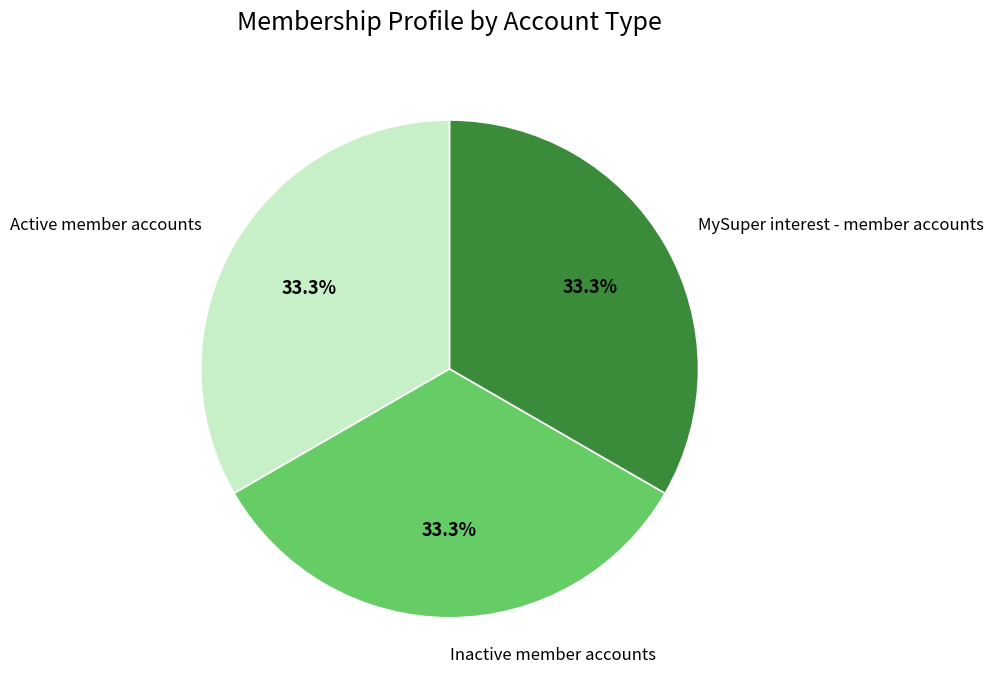

To the nearest percent, what percentage of the pie is Inactive member accounts?

33%